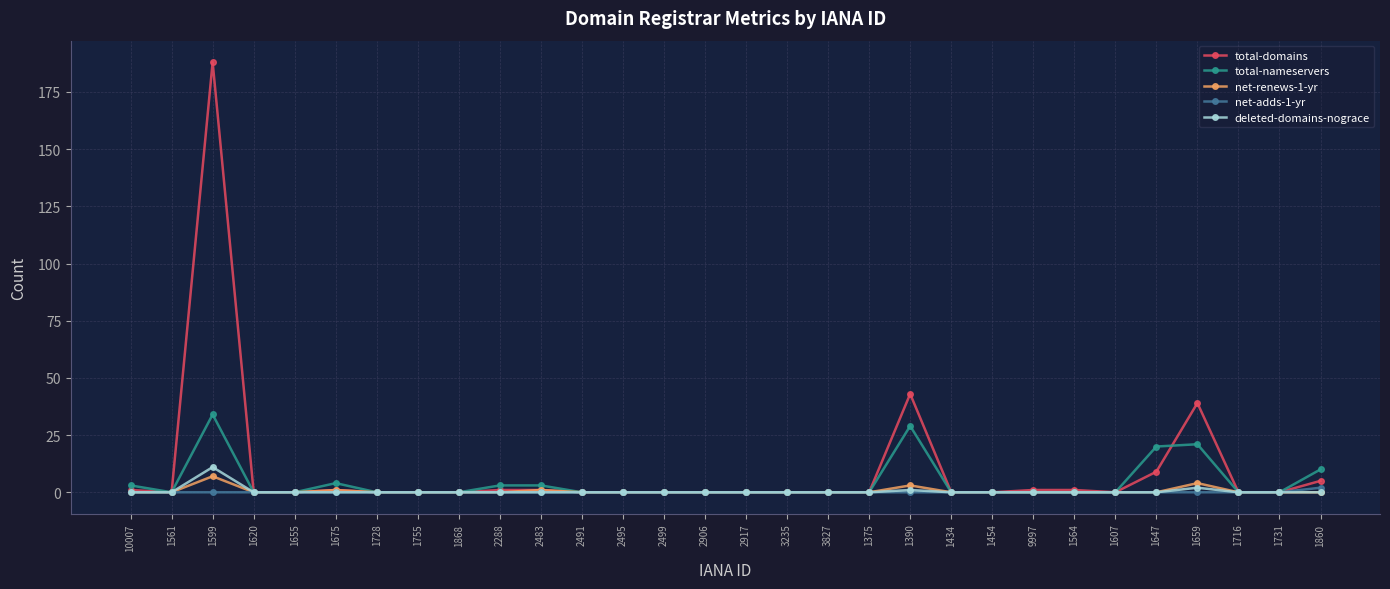

The net-adds-1-yr series shows 0 at 3827. True or false?

True